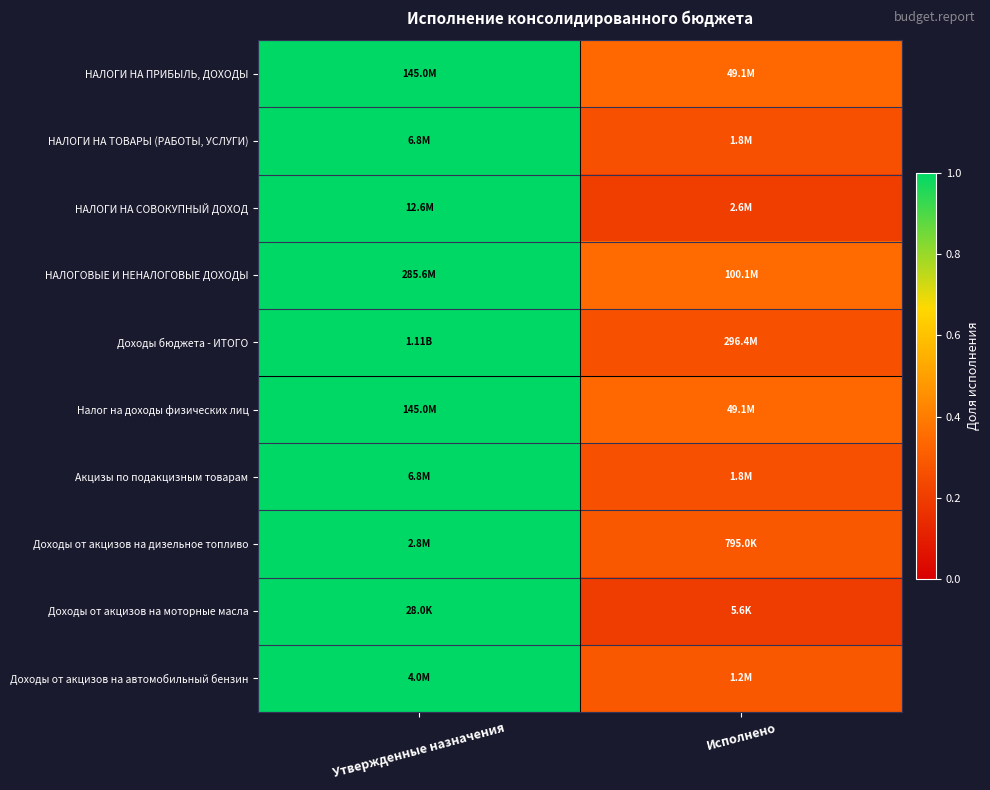

What is the smallest value displayed?

0.2